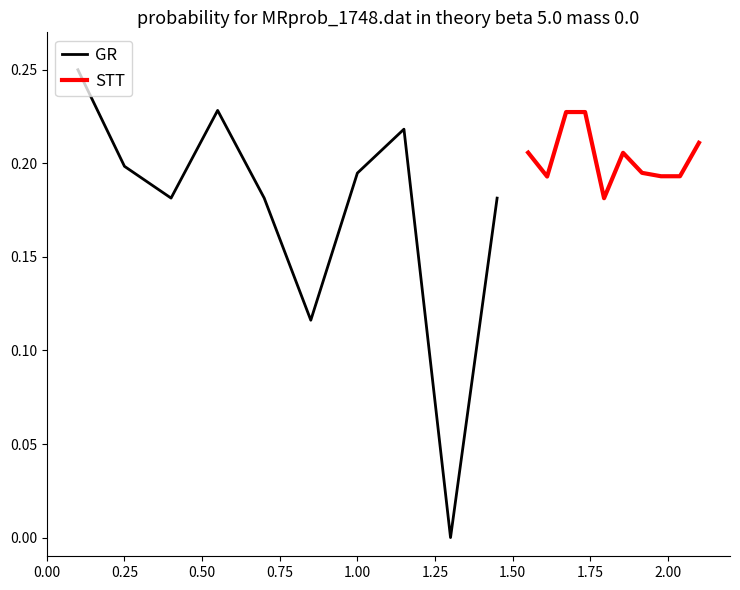

Is it true that GR equals 0.3 at 1.00?

False